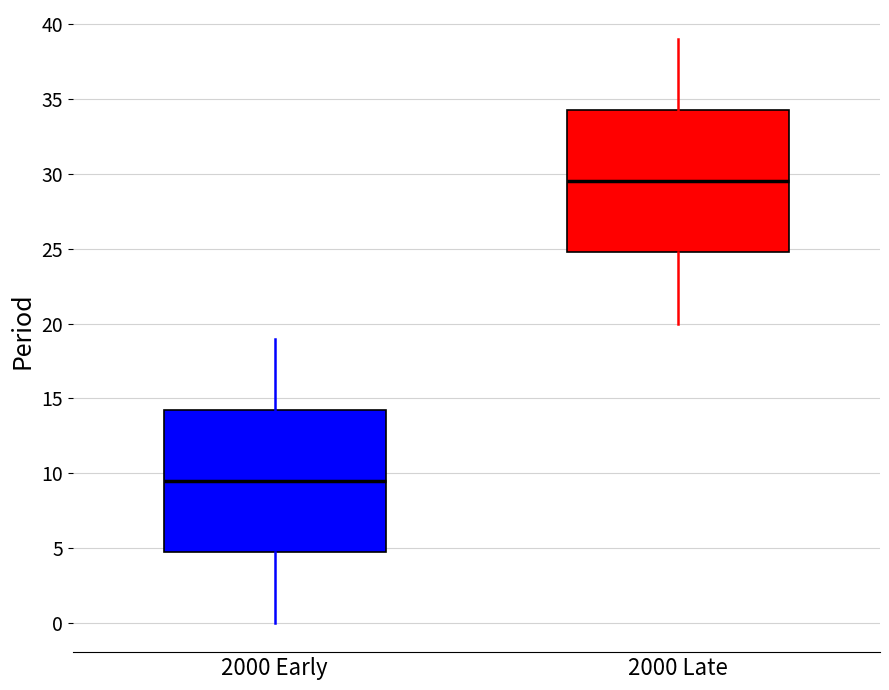

Where does the lower whisker of the box for 2000 Early end on the y-axis? The values are not printed on the chart, so give them approximately, as read against the axis.

0.0